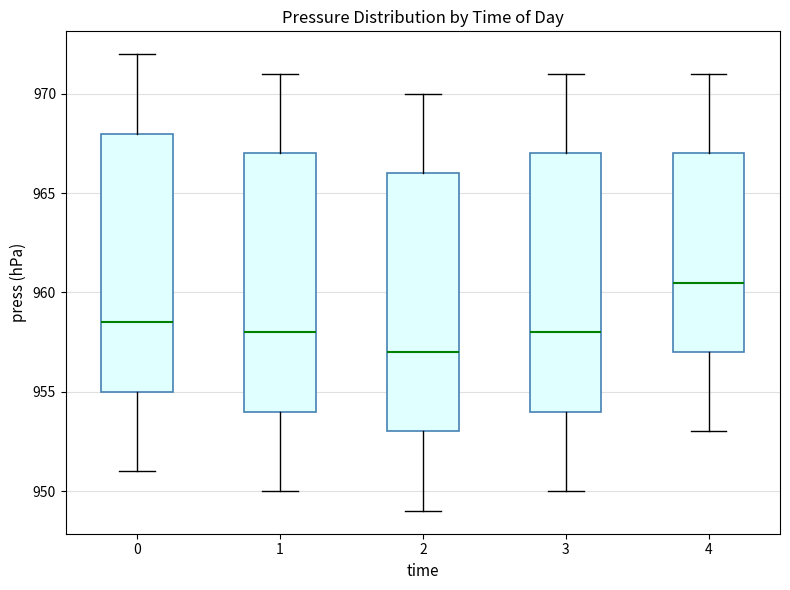

Where is the upper edge of the box at x = 3 on the y-axis? The values are not printed on the chart, so give them approximately, as read against the axis.

967.0